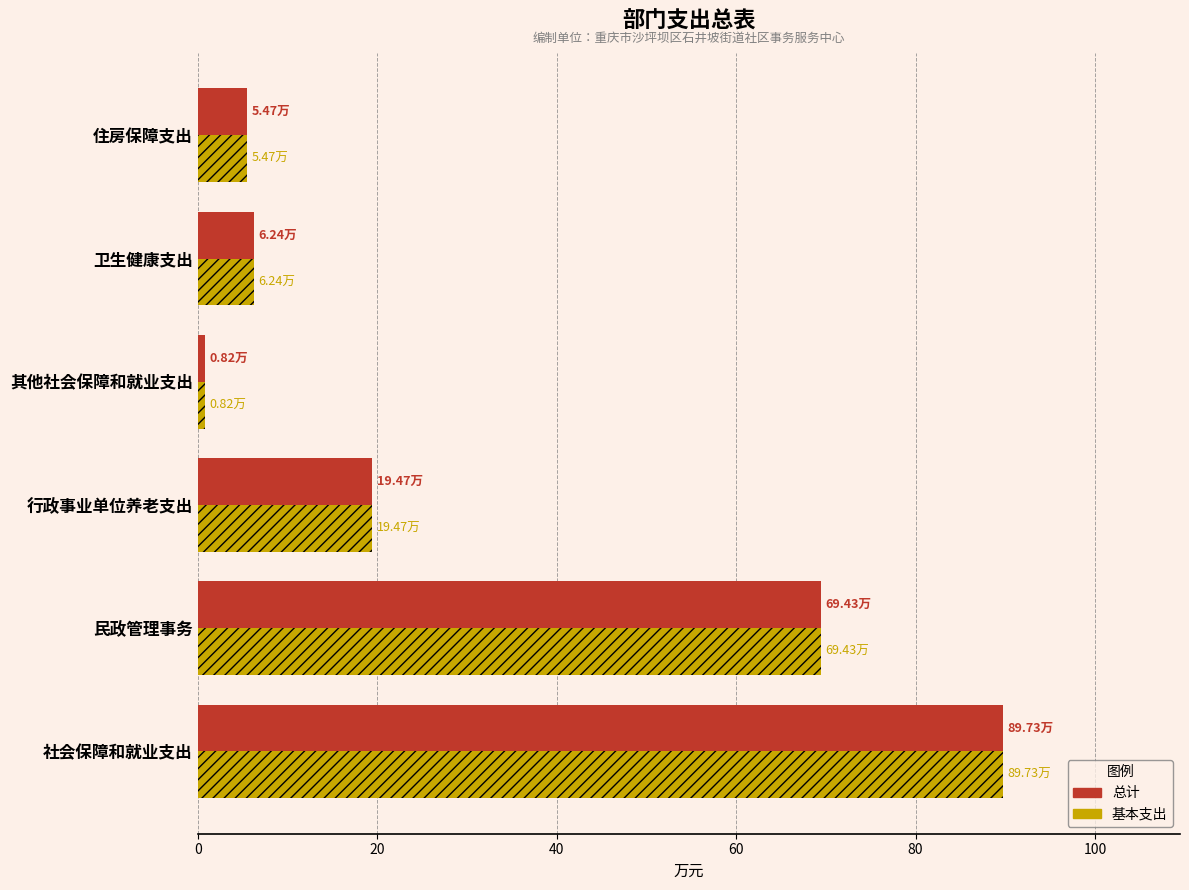

Is the value of 总计 at 行政事业单位养老支出 greater than the value of 基本支出 at 卫生健康支出?

Yes